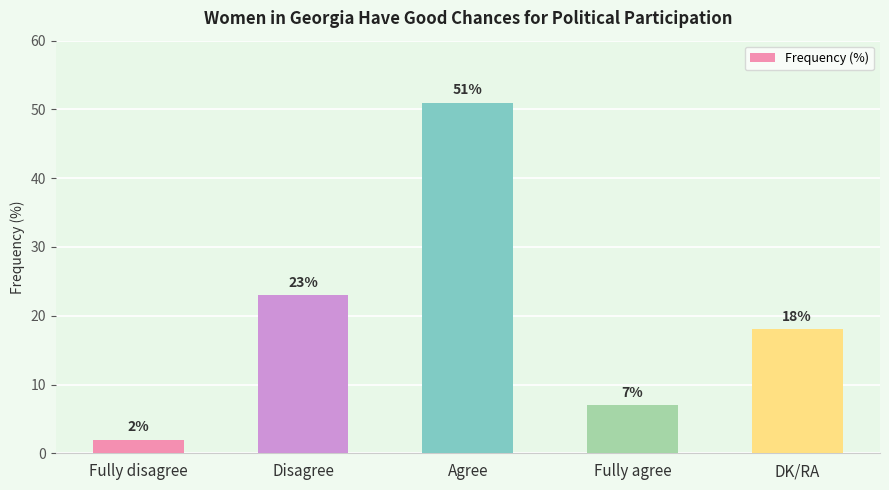

Reading left to right, list all the values displayed in this chart.

2	23	51	7	18